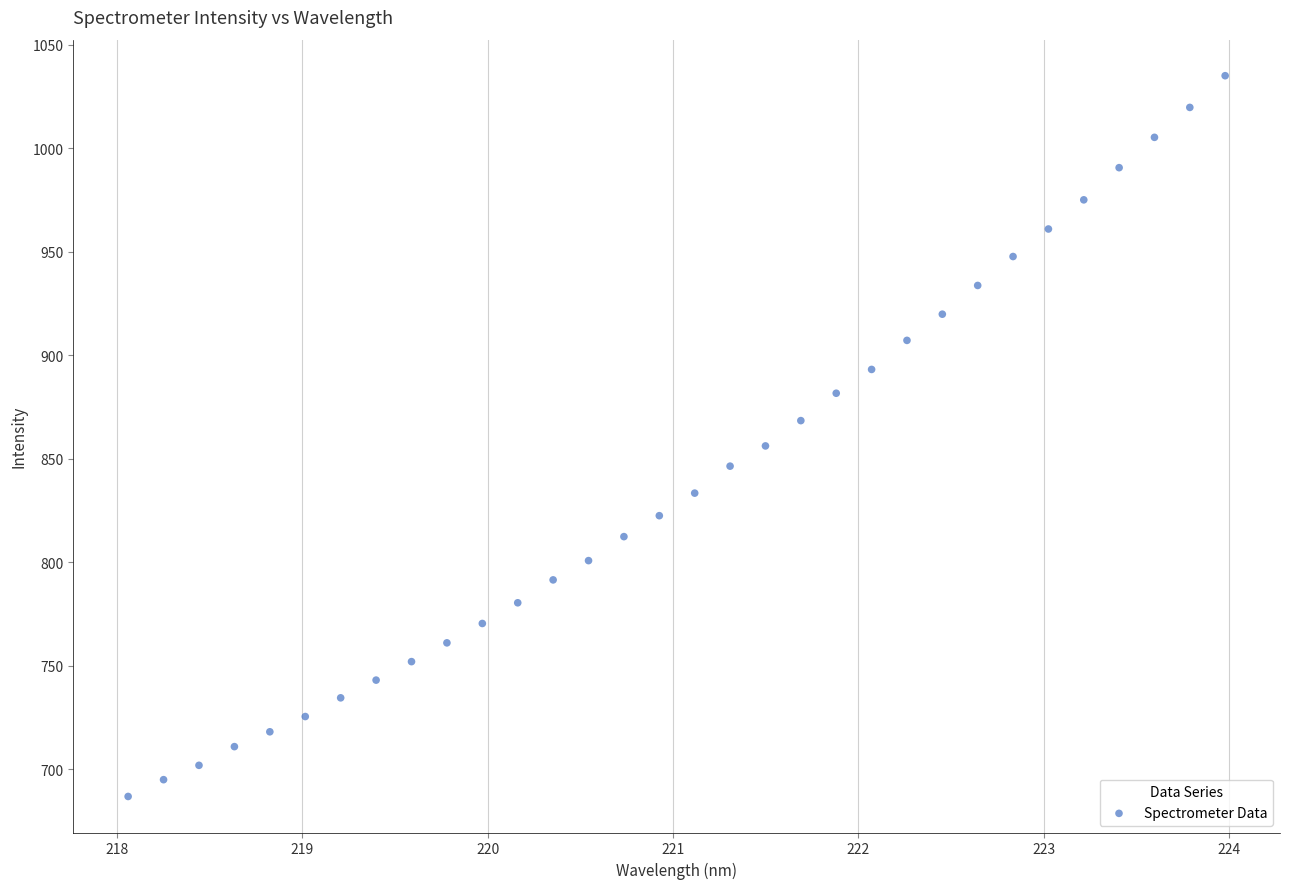

What Y value in the scatter plot is closest to 860?

856.1